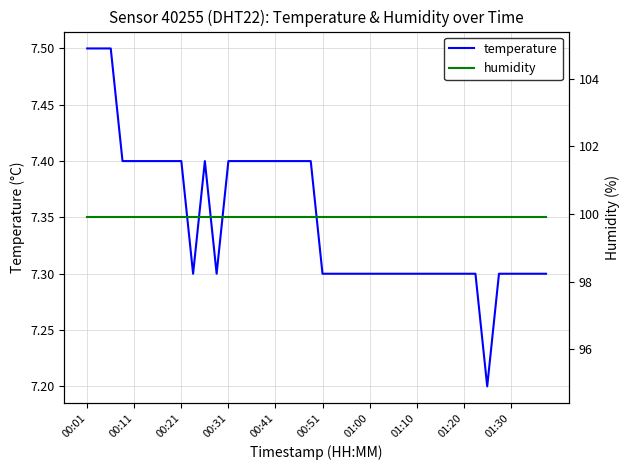

What are all the series names shown in the legend?

temperature, humidity